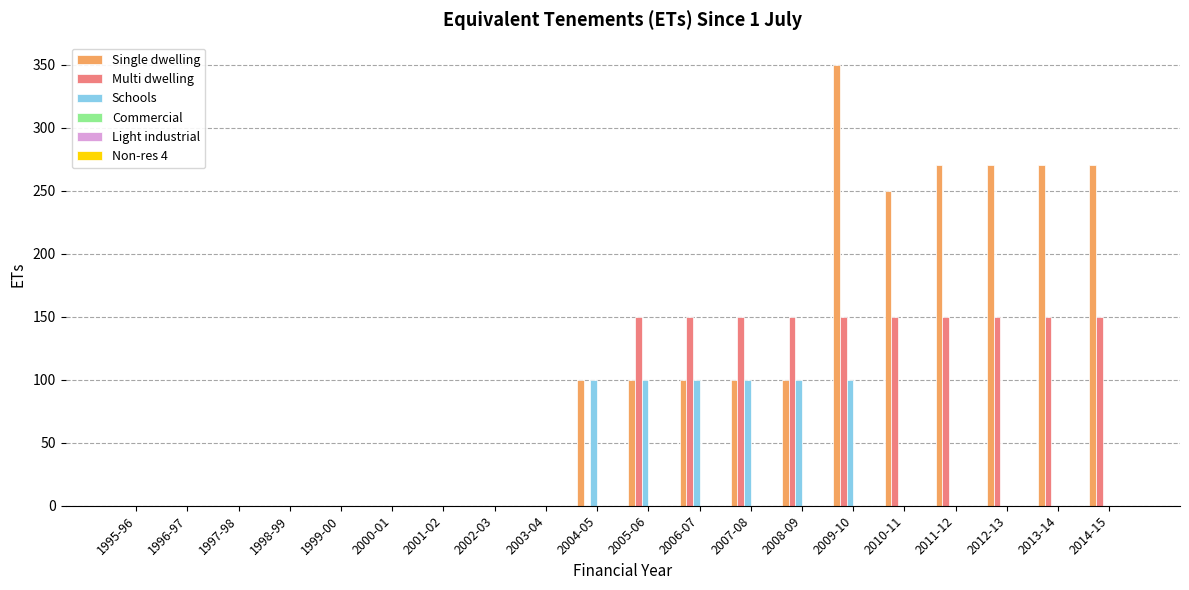

What is the sum of the Single dwelling values at 2007-08 and 2005-06?

200